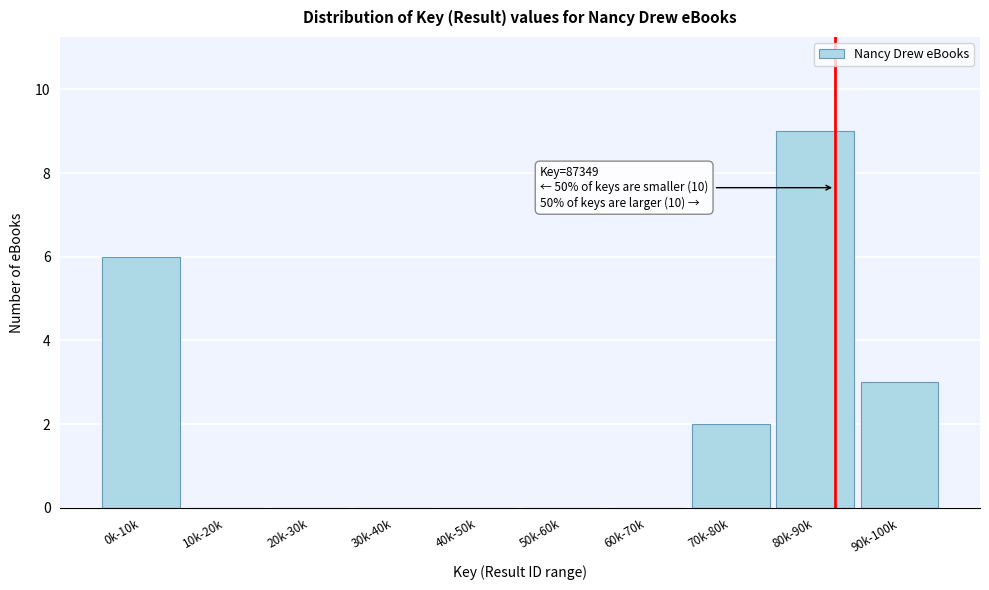

Reading left to right, extract all data points from this chart.

0k-10k=6	10k-20k=0	20k-30k=0	30k-40k=0	40k-50k=0	50k-60k=0	60k-70k=0	70k-80k=2	80k-90k=9	90k-100k=3